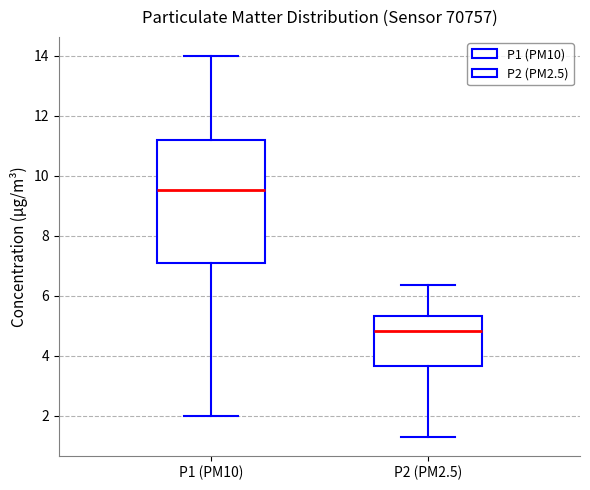

Which box has the highest median line?

P1 (PM10)